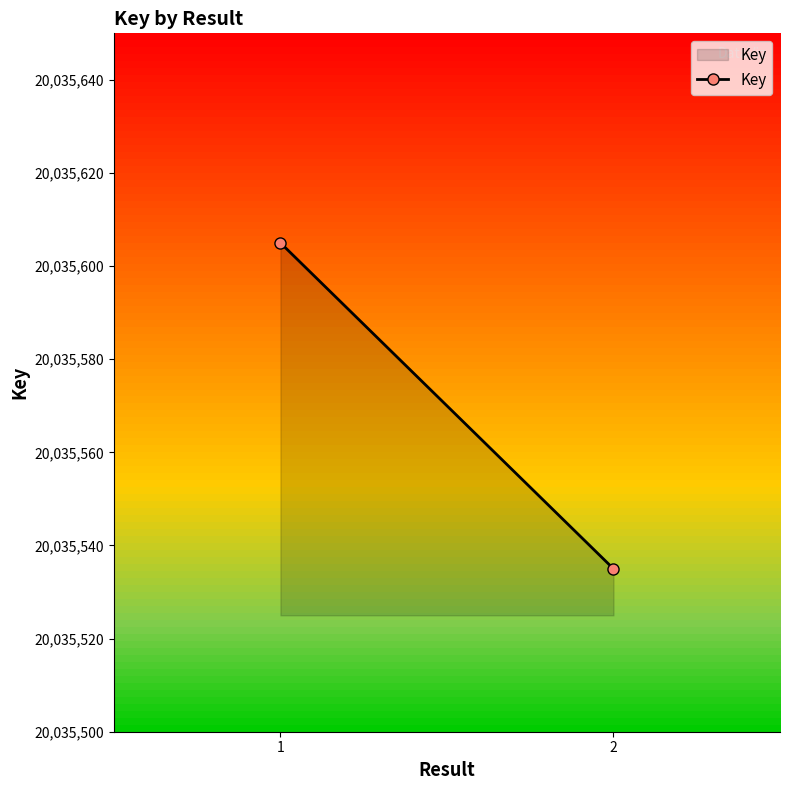

Reading right to left, list all the values displayed in this chart.

2=20035535	1=20035605